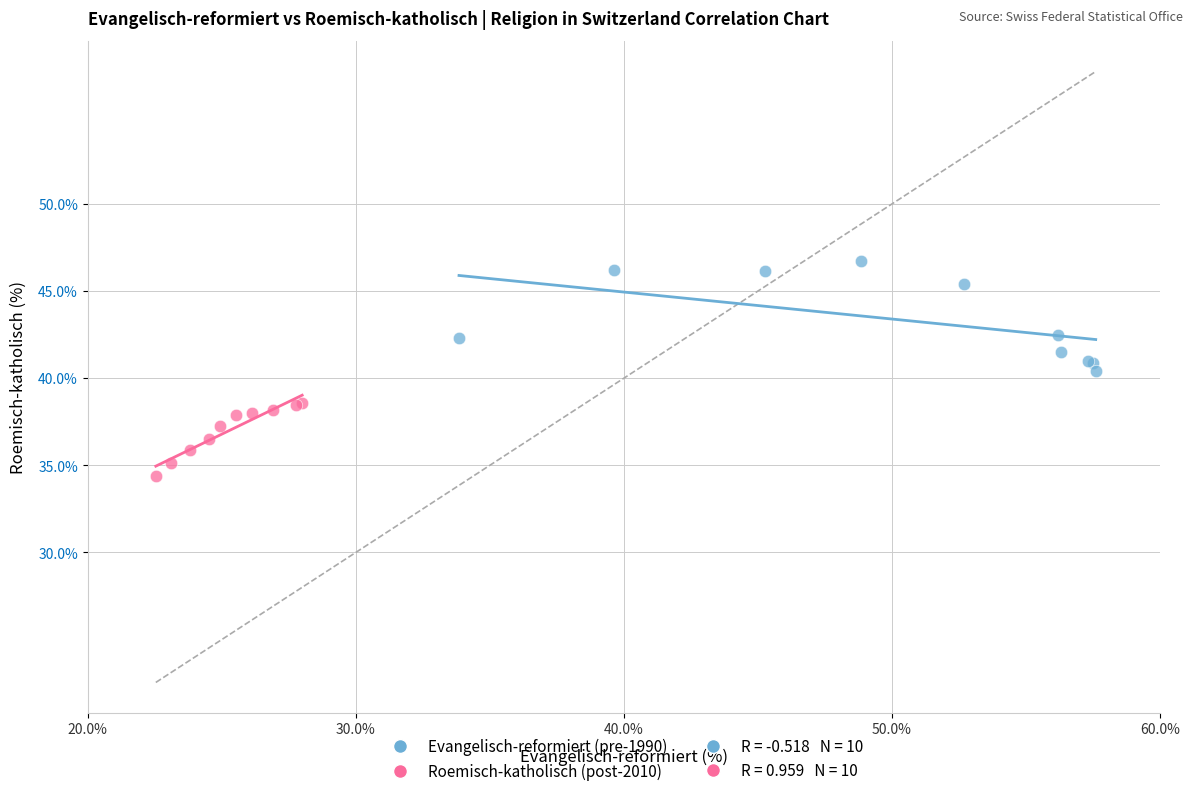

Which series has the widest spread of Y values?

Evangelisch-reformiert (pre-1990)